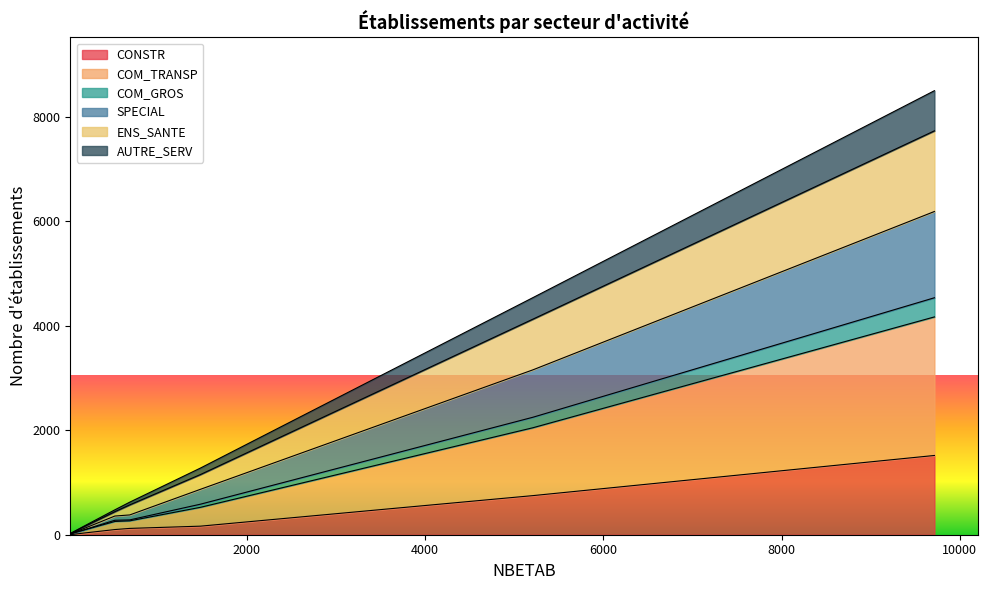

Reading right to left, extract all data points from this chart.

CONSTR: 1518	749	164	121	99	30	5	7
COM_TRANSP: 4172	2049	525	266	254	85	27	14
COM_GROS: 4539	2250	585	284	277	88	31	15
SPECIAL: 6191	3158	870	379	358	111	40	19
ENS_SANTE: 7736	4129	1153	572	441	142	42	20
AUTRE_SERV: 8505	4541	1277	624	477	154	48	21